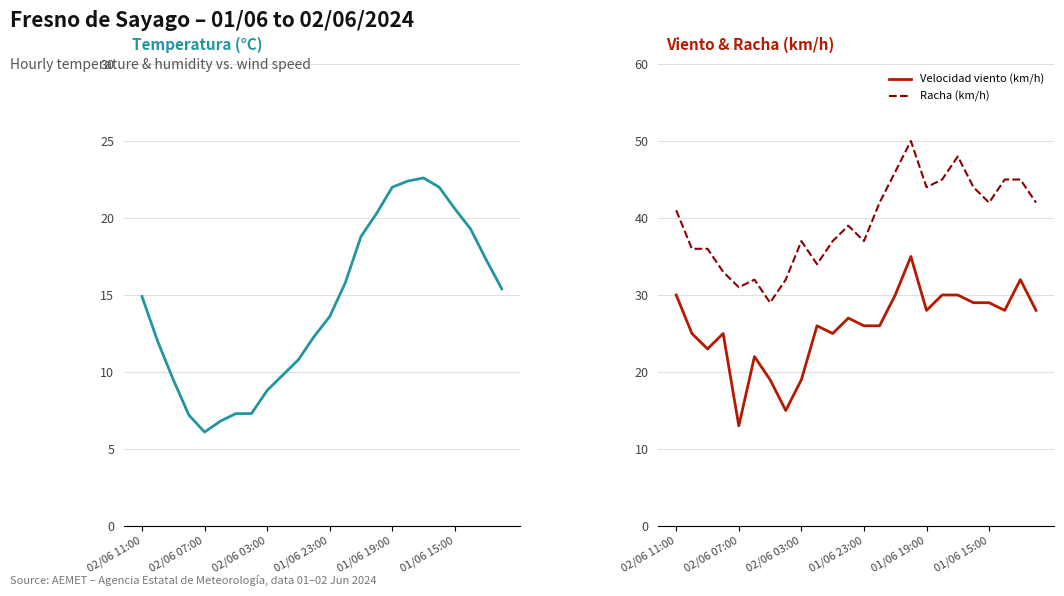

What is the lowest value of the Temperatura (°C) series?

6.1